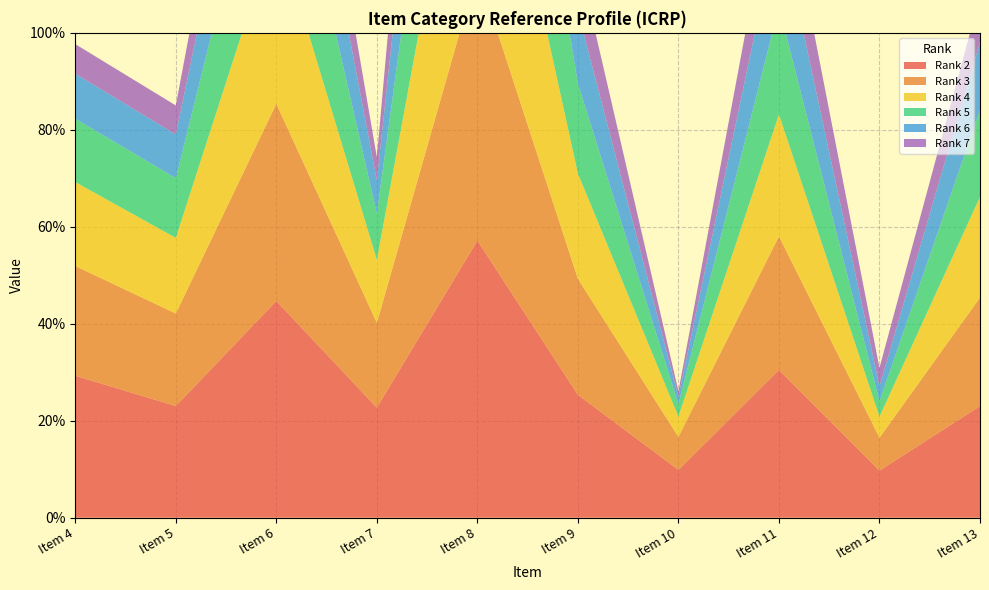

How many lines are shown in the chart?

6